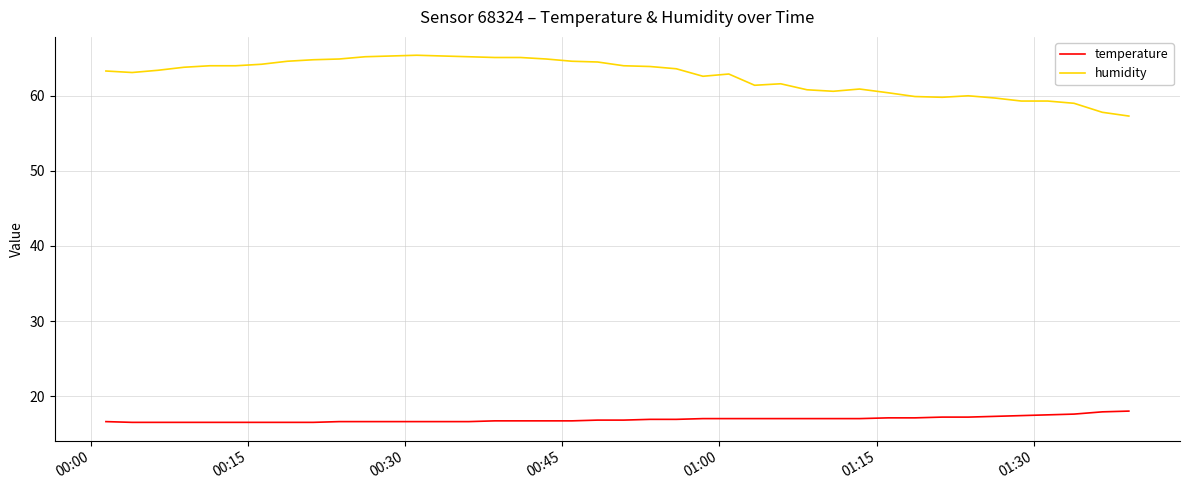

List the series in order of their overall mean, lowest first.

temperature, humidity